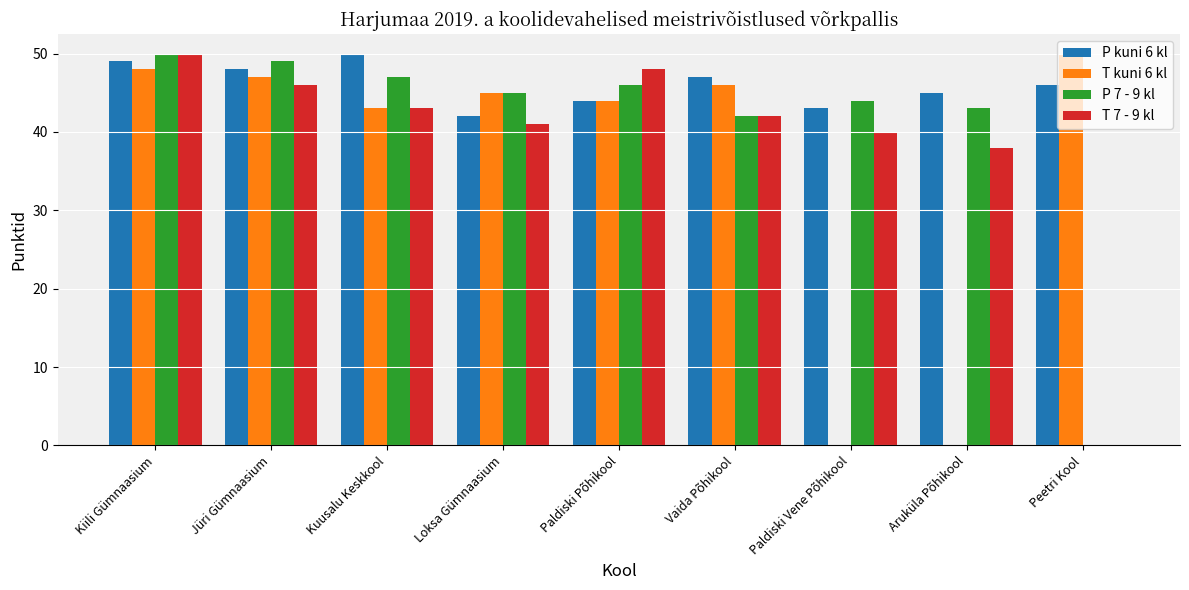

Is it true that T 7 - 9 kl equals 65 at Kuusalu Keskkool?

False